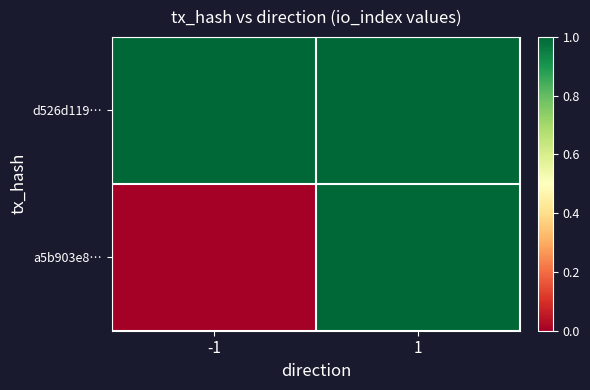

Reading left to right, transcribe all the data shown in this chart.

d526d119…: -1=1	1=1
a5b903e8…: -1=0	1=1